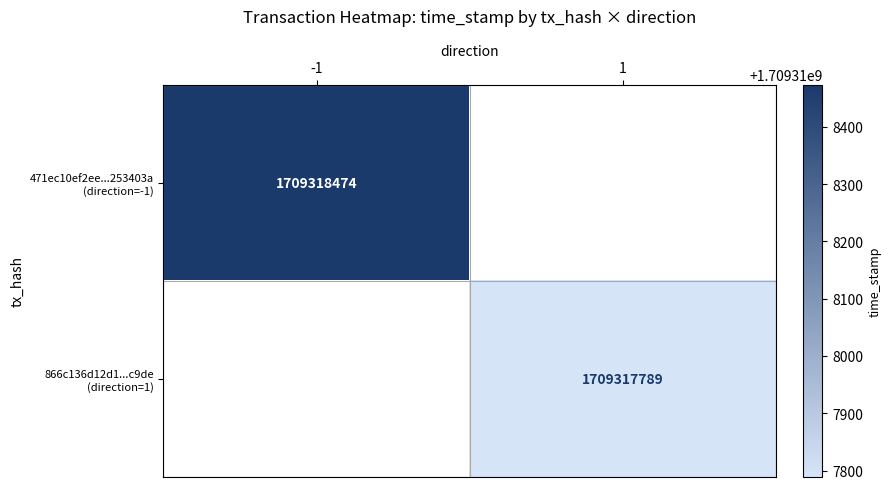

Between 0 and 1, which series saw the biggest shift?

471ec10ef2ee7843757a43a5da1eb114253403a